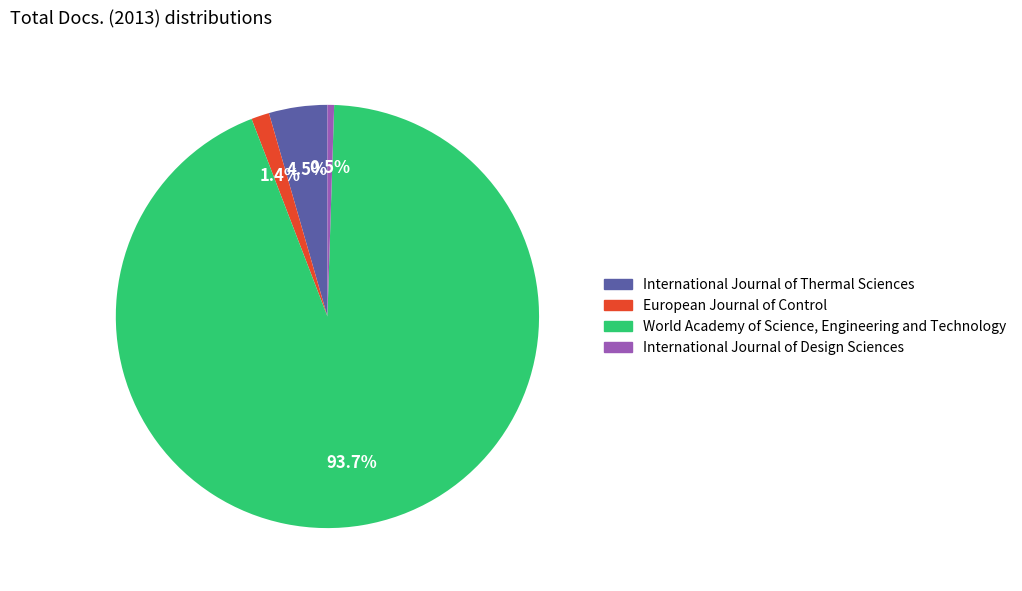

Is there a majority slice in this chart?

Yes